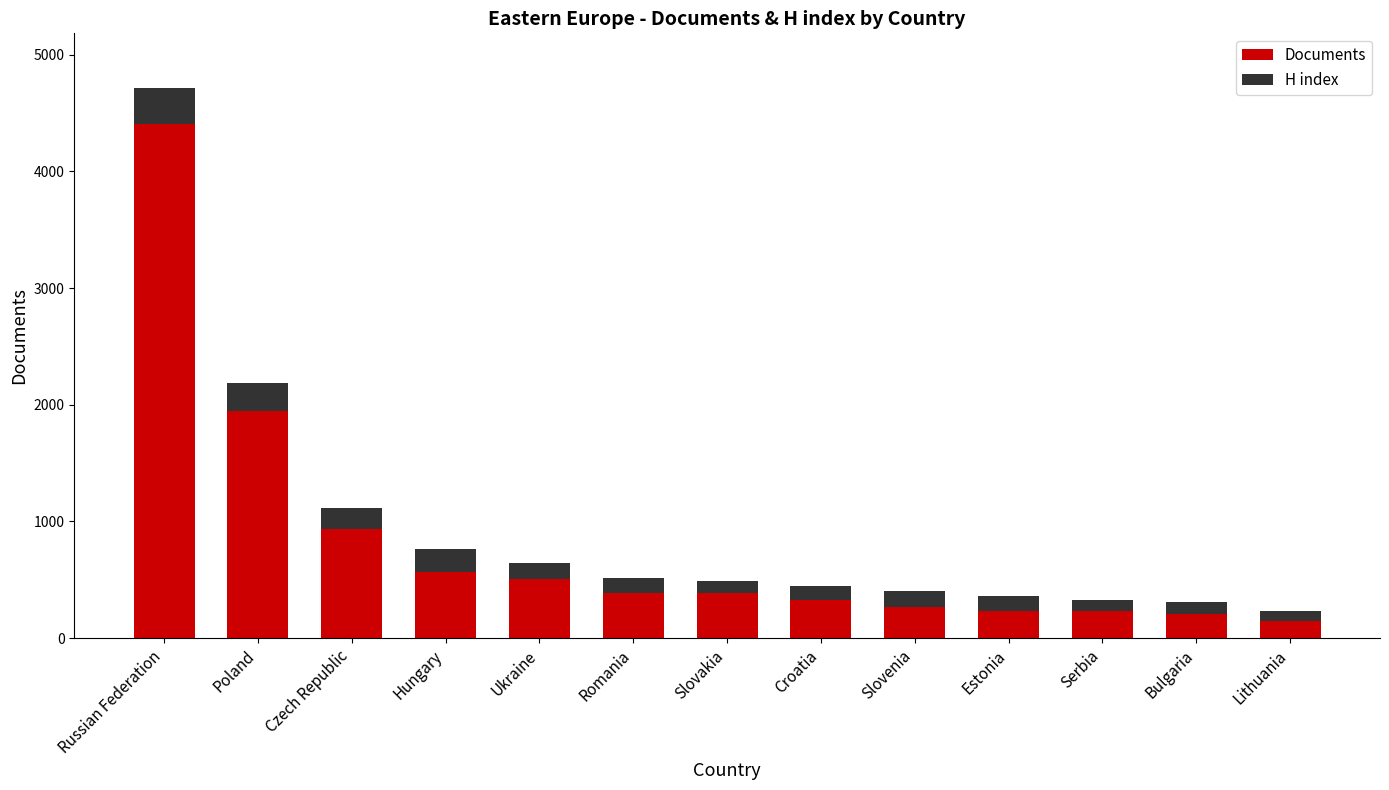

What is the difference between the Documents values at Russian Federation and Ukraine?

3898